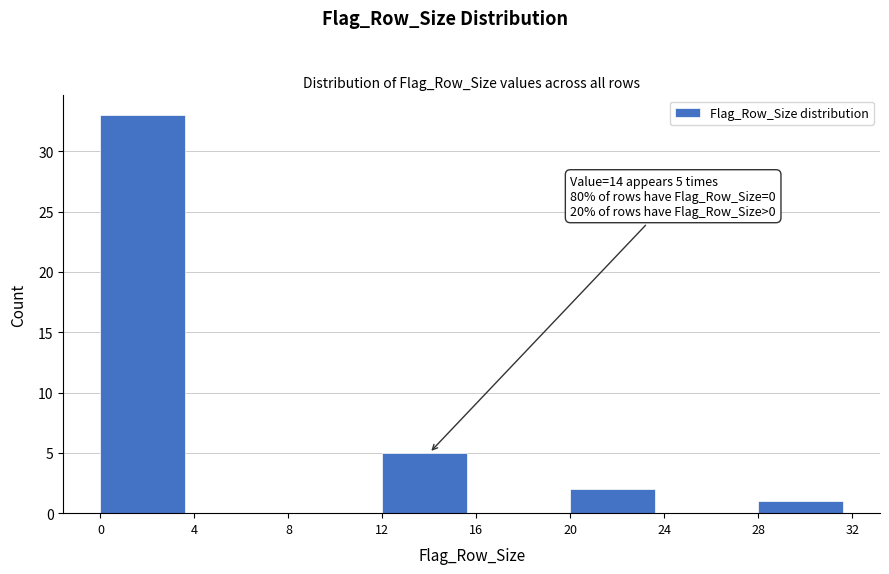

Which range on the x-axis has the tallest bar?

0 to 4